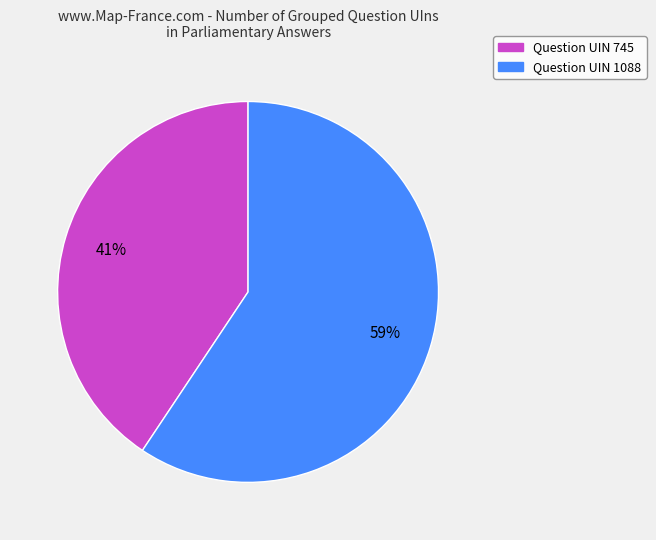

What percentage is the Question UIN 1088 slice, to the nearest percent?

59%